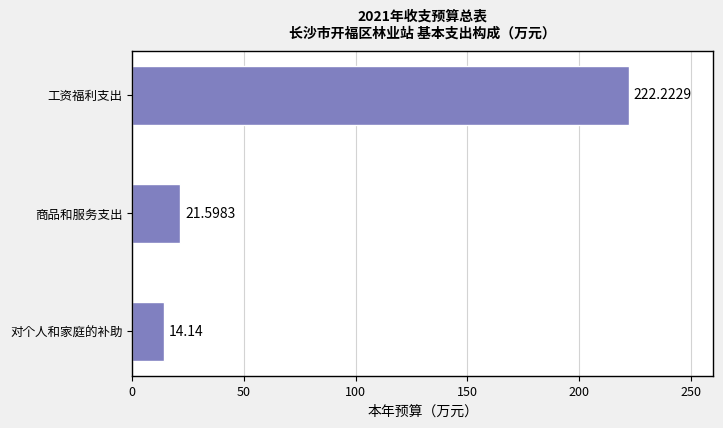

How many data points are less than 21?

1